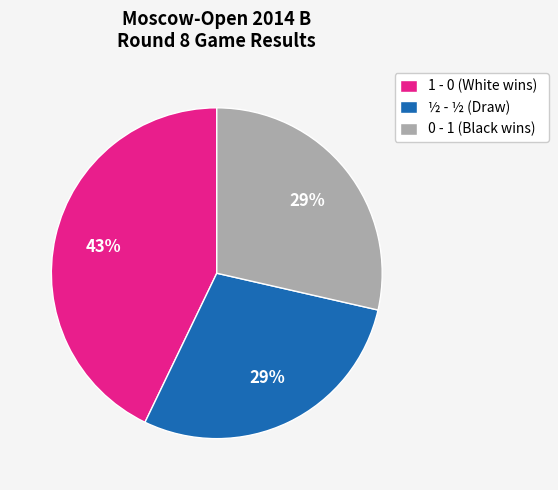

To the nearest percent, what is the difference between the largest and smallest slice percentages?

14%